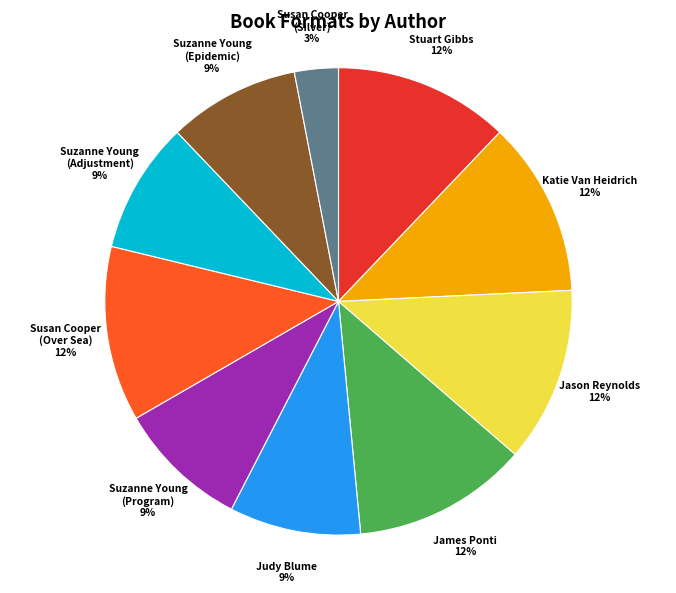

True or false: Jason Reynolds accounts for 12% of the total.

True